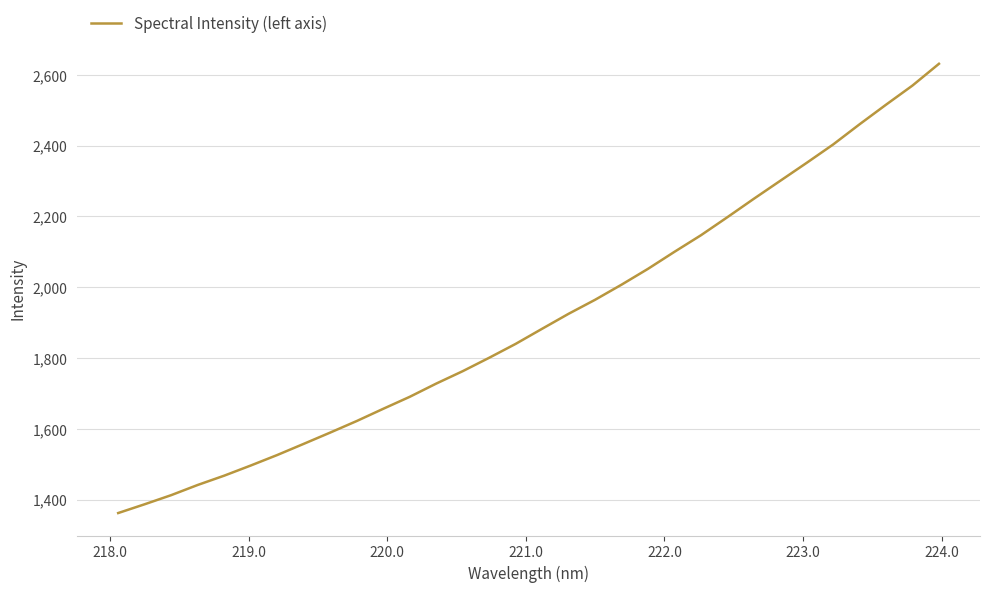

What is the maximum value shown in the chart?

2631.4